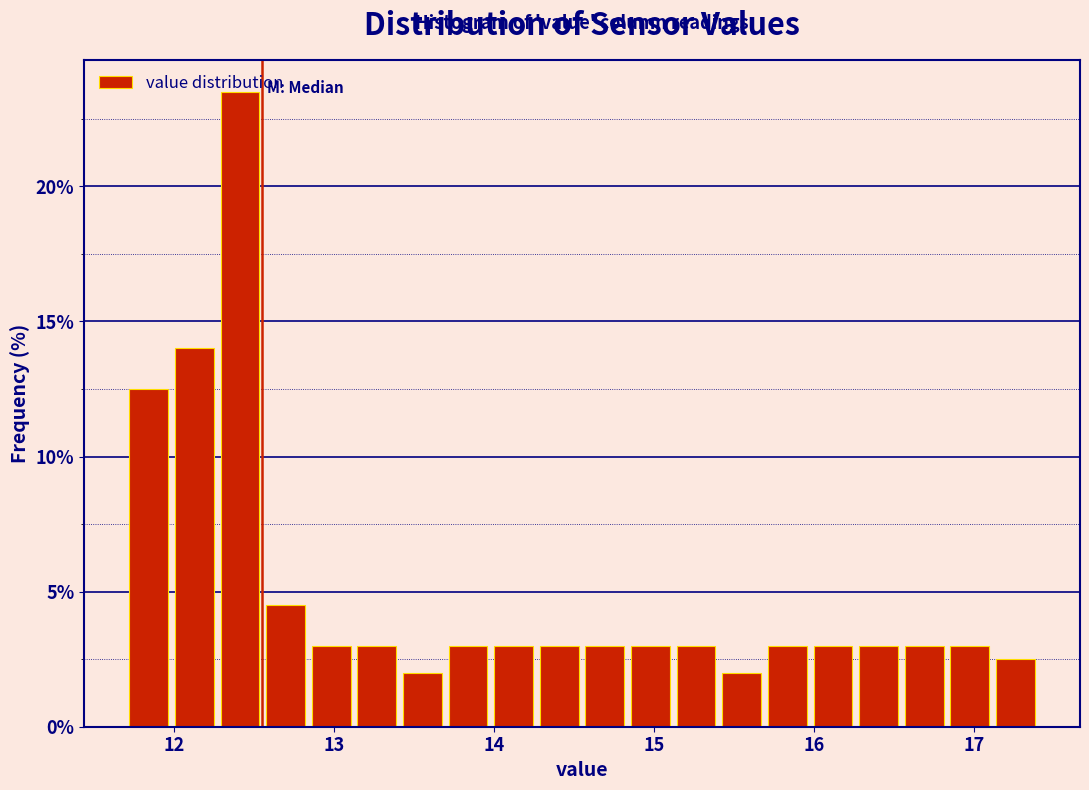

Around what value on the x-axis is the tallest bar? Give the approximate position of its centre, as read against the axis.

12.4